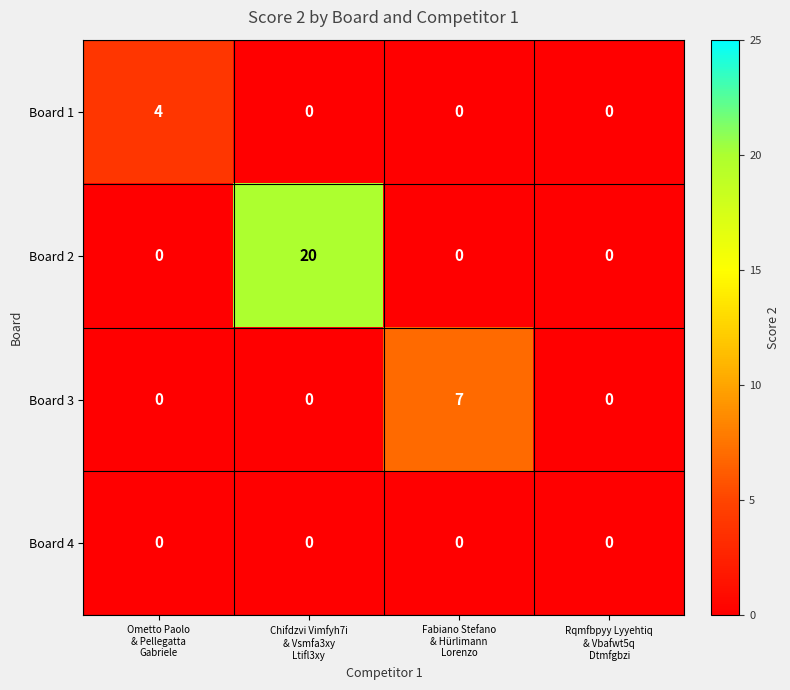

Rank the series by their maximum value, from lowest to highest.

Board 4, Board 1, Board 3, Board 2